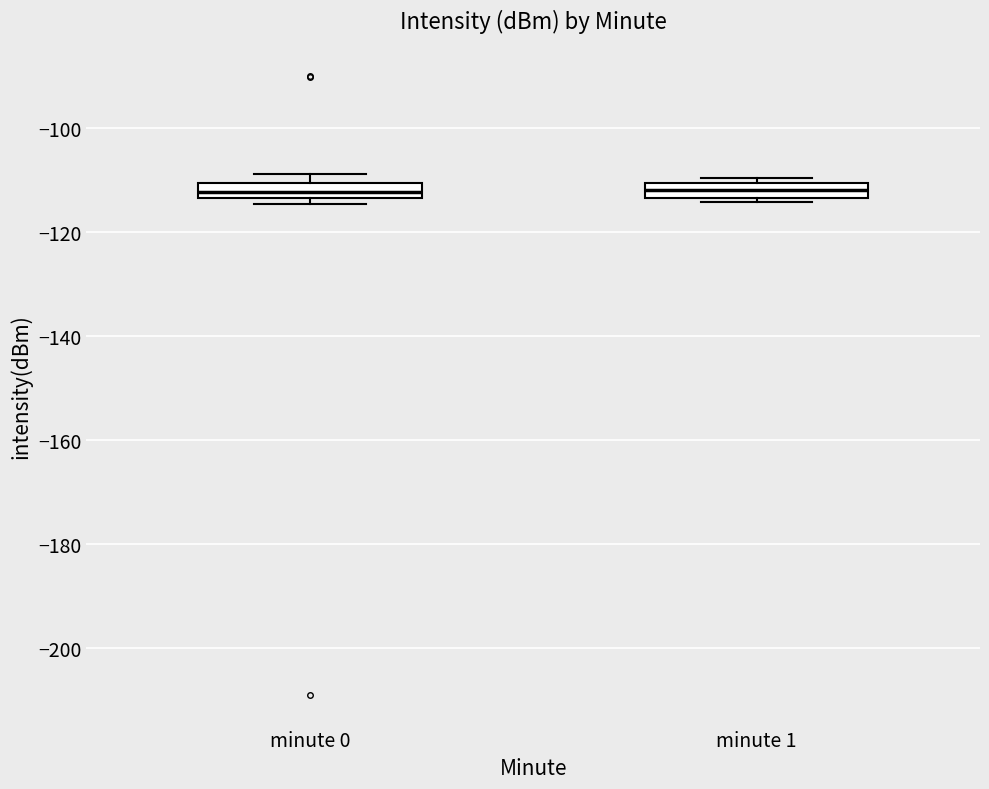

Where is the upper edge of the box for minute 1 on the y-axis? The values are not printed on the chart, so give them approximately, as read against the axis.

-110